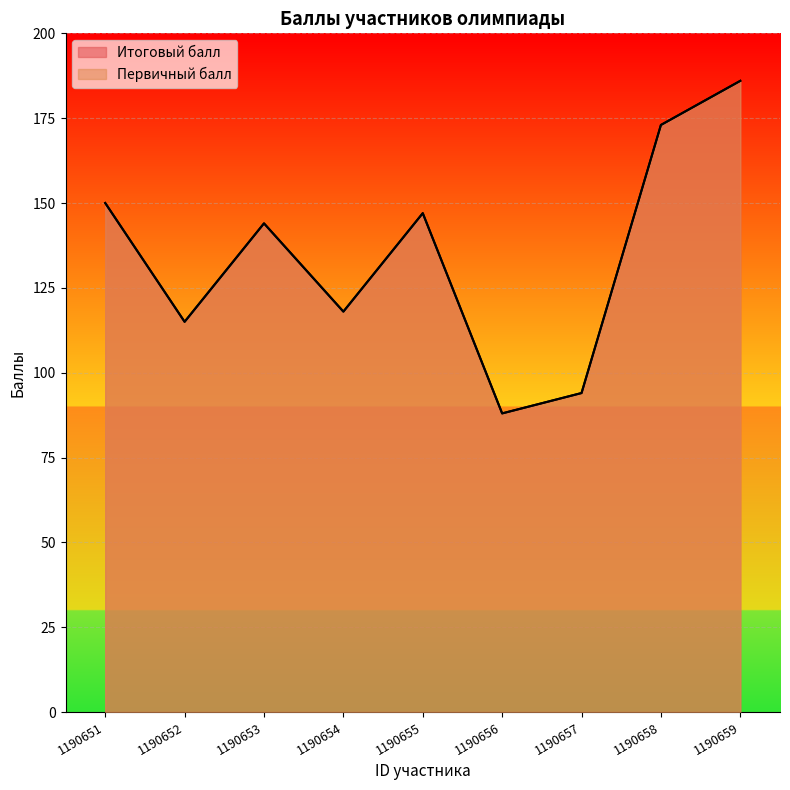

Does the chart display data point markers on the line(s)?

No